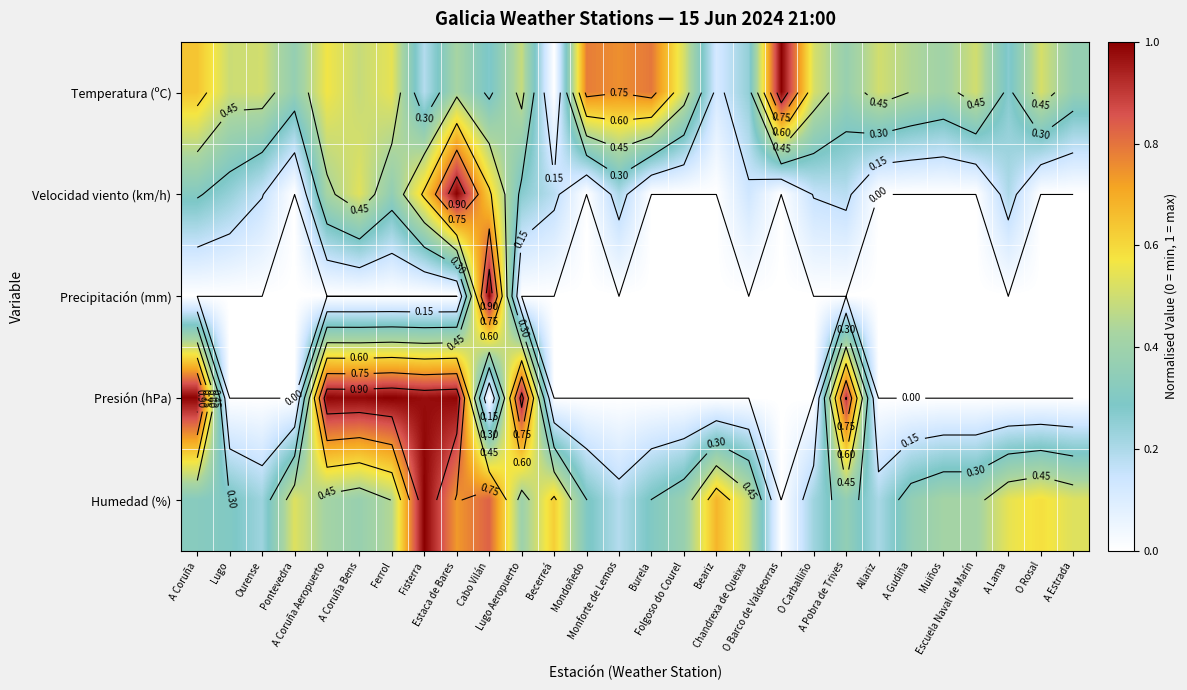

Which series changed the most between A Coruña and O Rosal?

Presión (hPa)